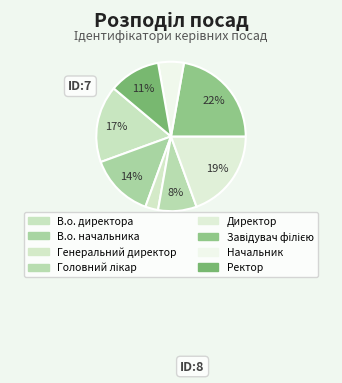

Is it true that Завідувач філією is 22% of the pie?

True